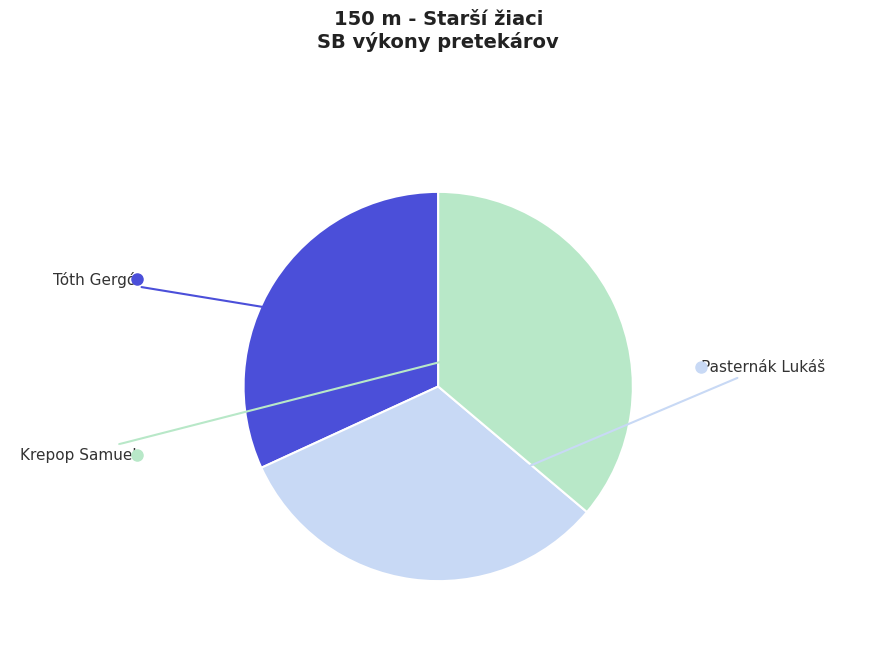

Is there any slice that represents more than half of the pie?

No